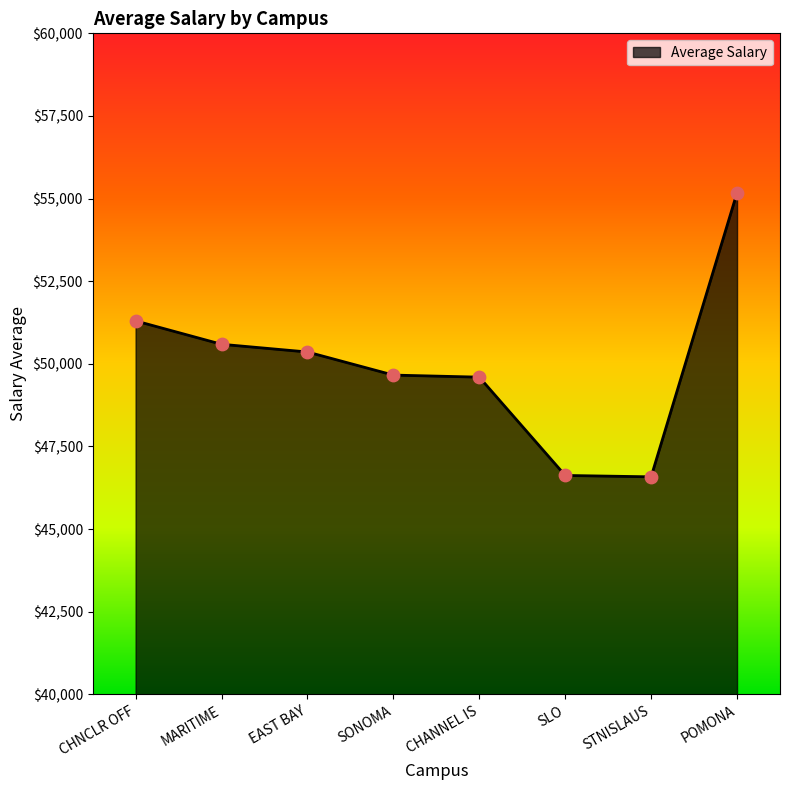

What is the change in value from MARITIME to SLO?

-3968.9